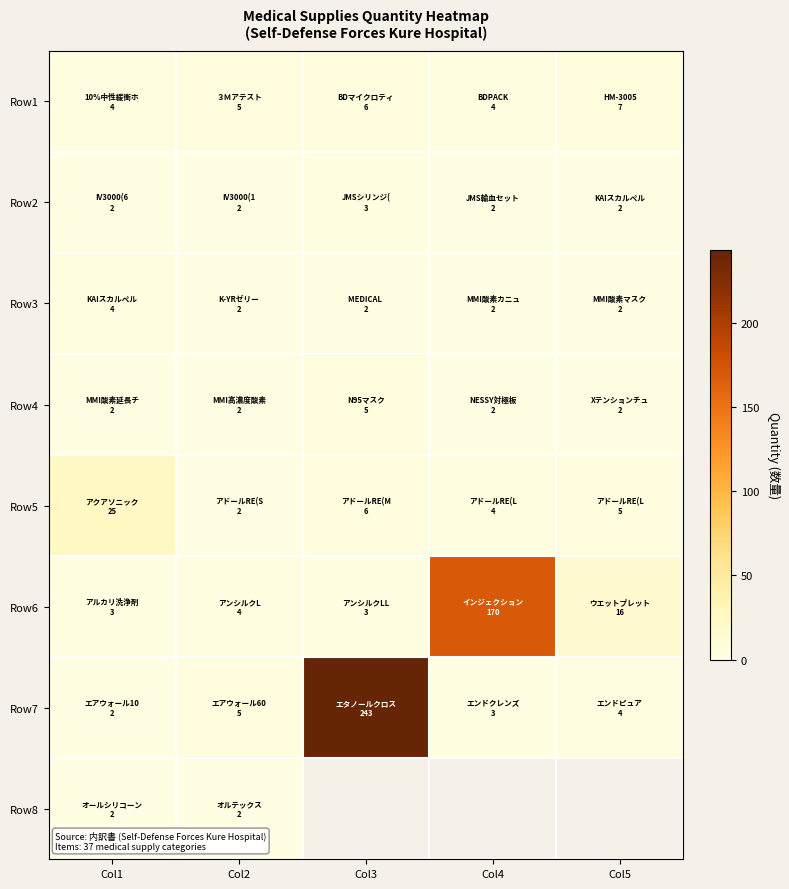

How many series are shown in this chart?

8